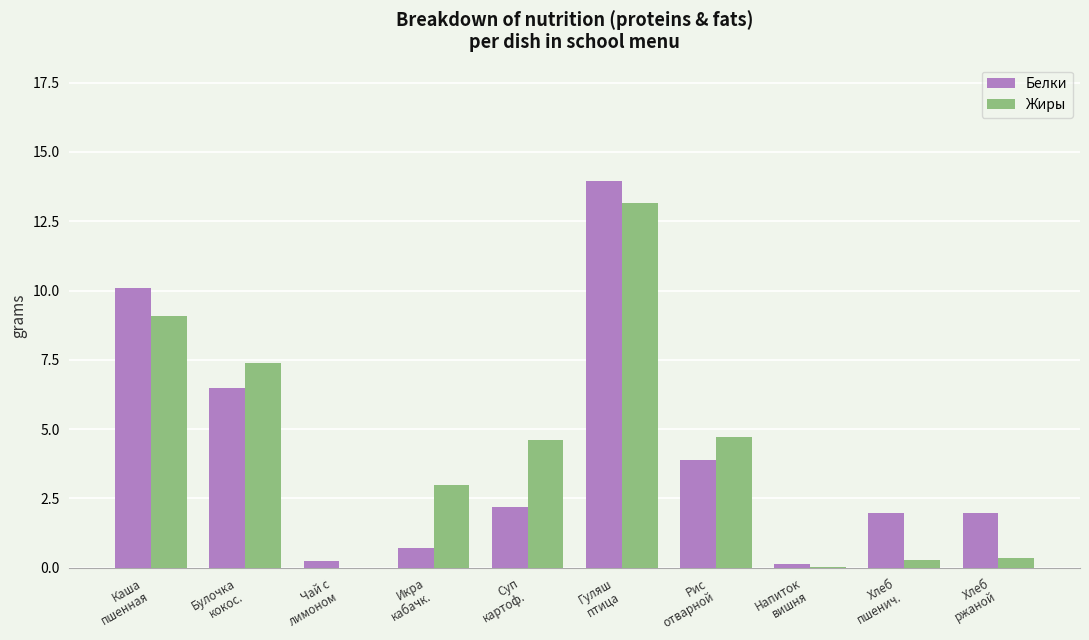

What is the maximum value for Белки?

14.0